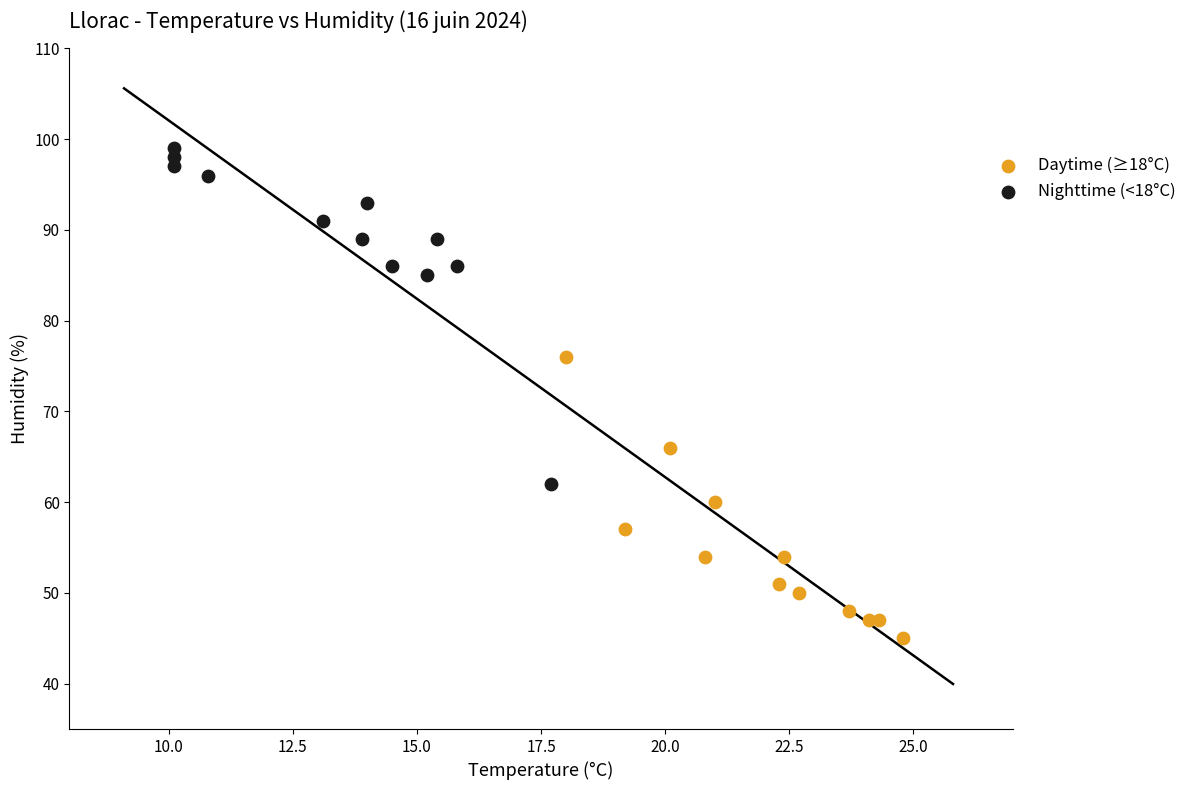

Which series has the largest Y range (max minus min)?

Nighttime (<18°C)